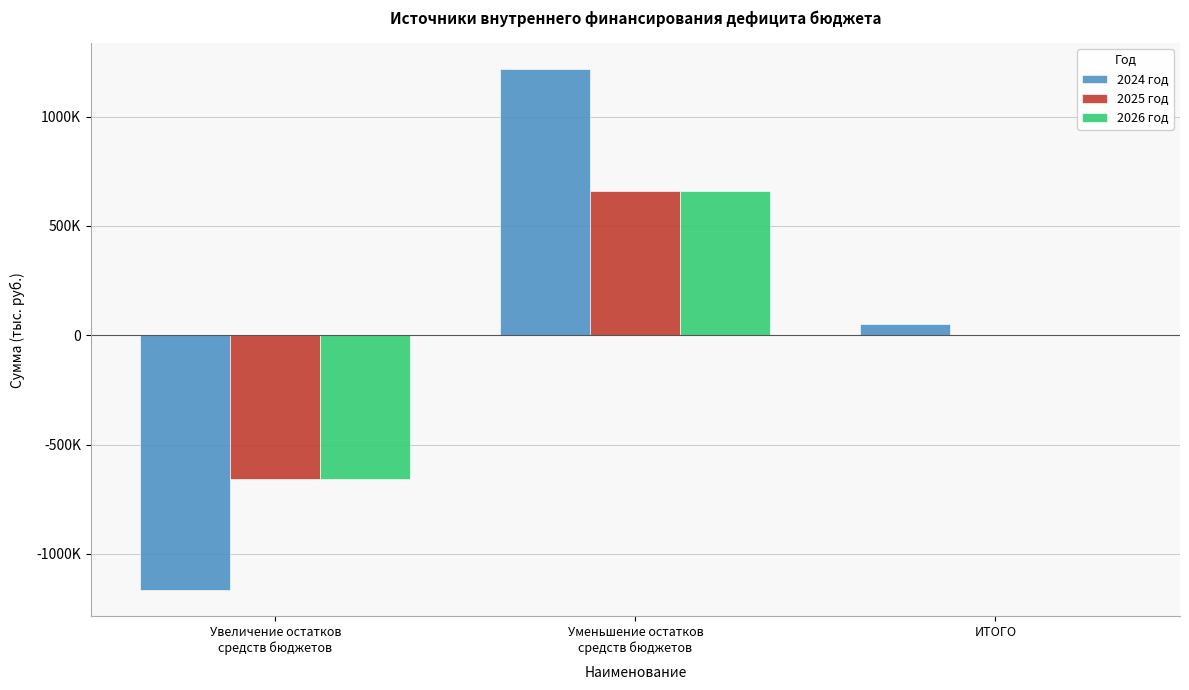

Are the bars grouped side by side (vs. stacked)?

Yes